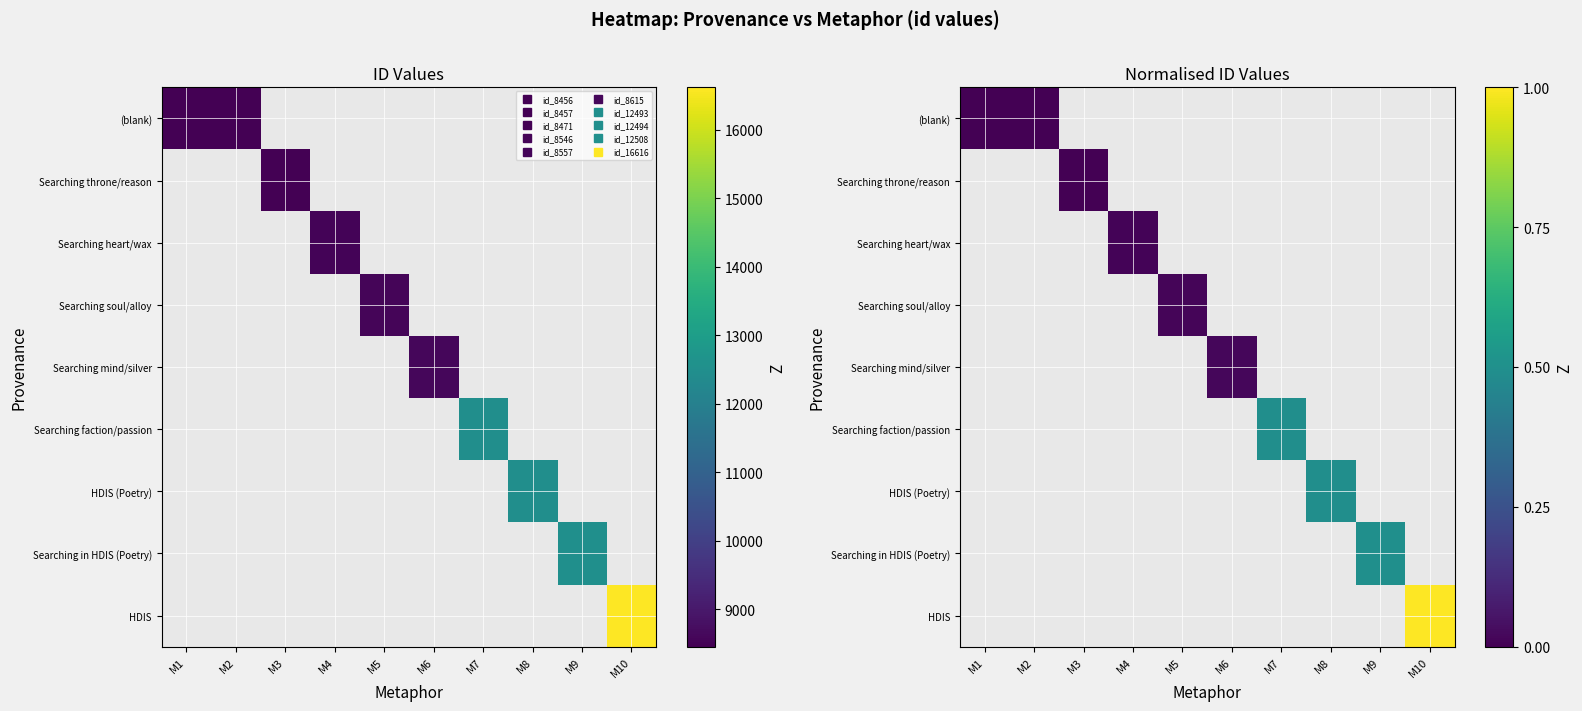

Is the value of Searching soul/alloy at M9 greater than the value of Searching heart/wax at M8?

No